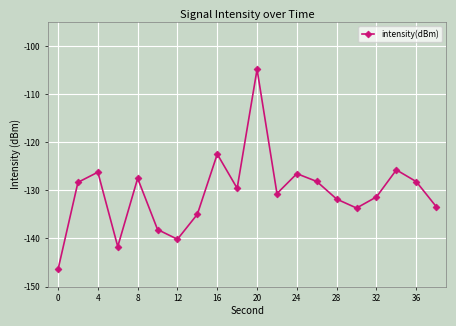

What is the average value?

-130.5